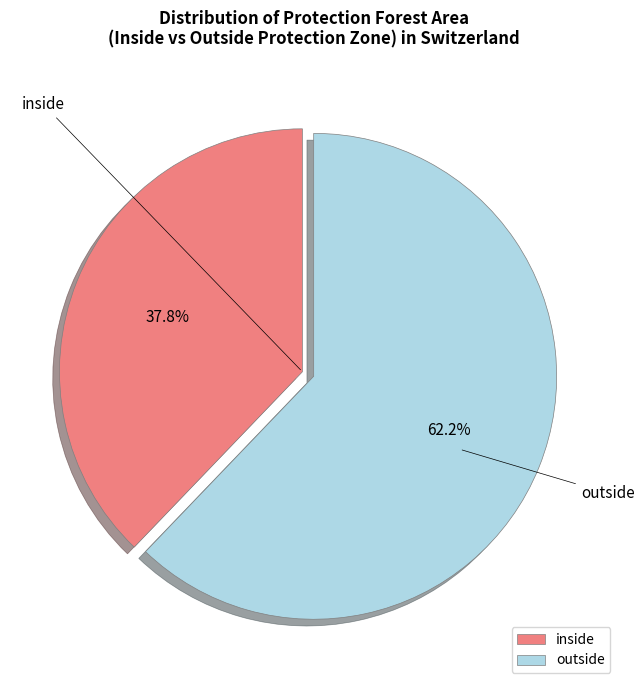

Is inside the majority of the pie?

No